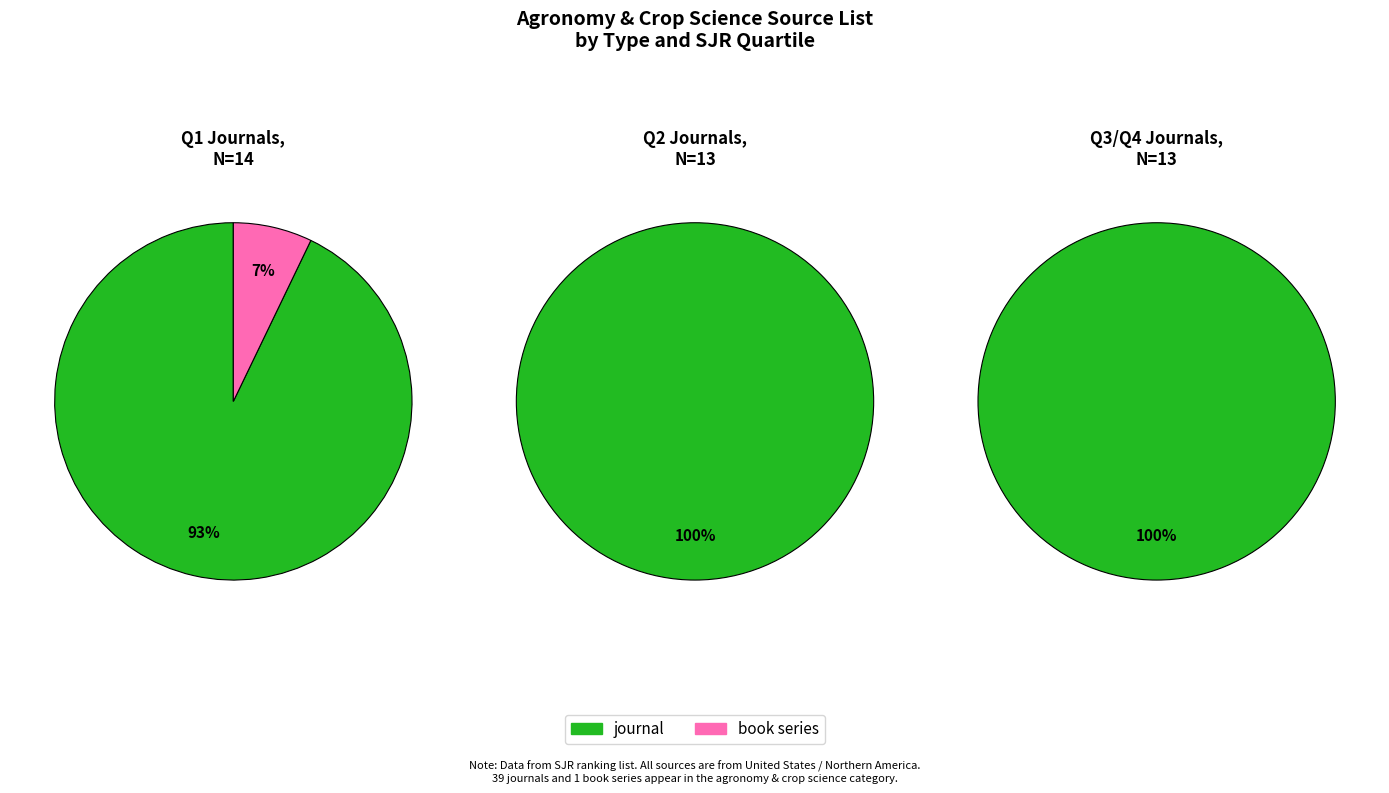

Which category has the smallest portion of the pie?

book series